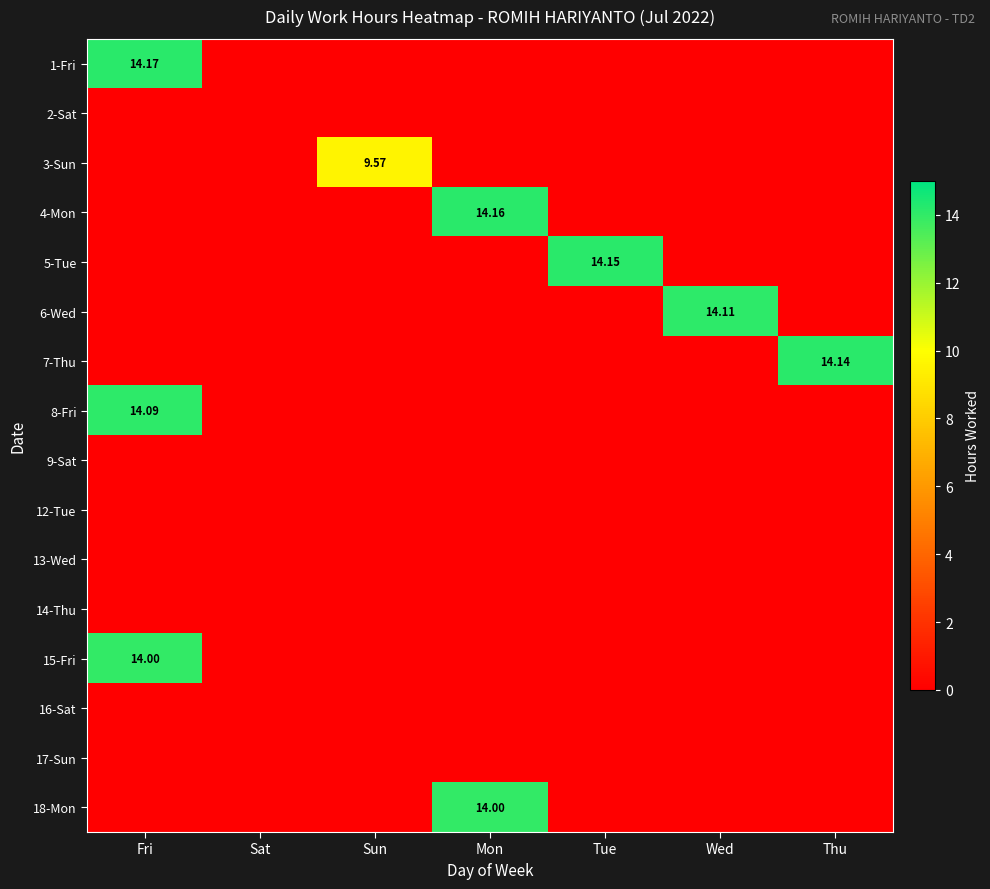

How many values in 15-Fri are above zero?

1